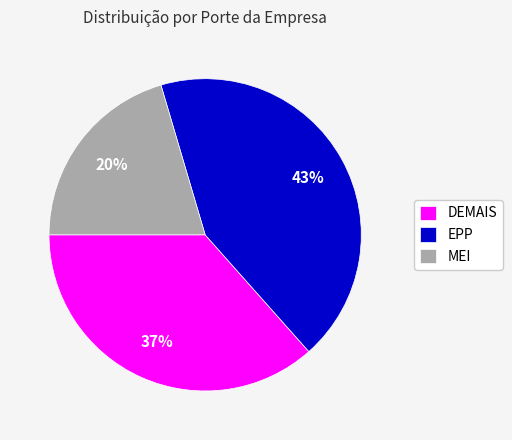

How many segments does this pie chart have?

3